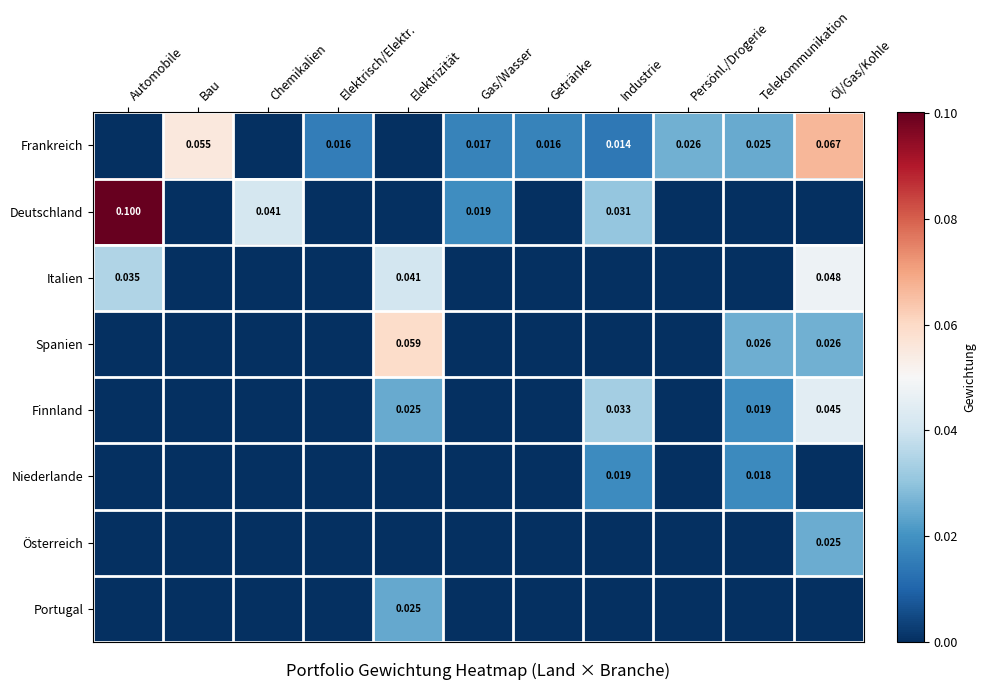

Is the value of Frankreich at Gas/Wasser greater than the value of Deutschland at Chemikalien?

No